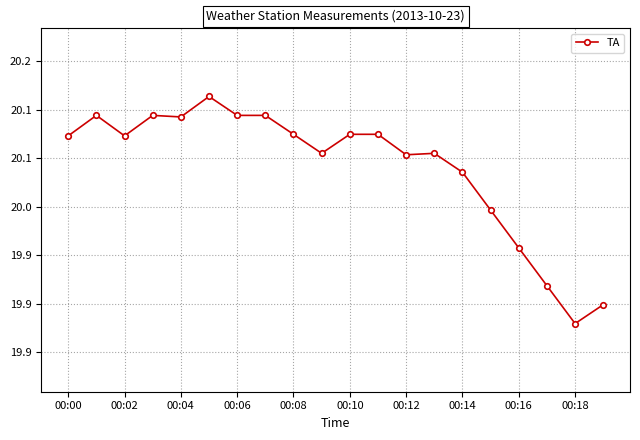

What is the label of the 1st point from the left?

00:00